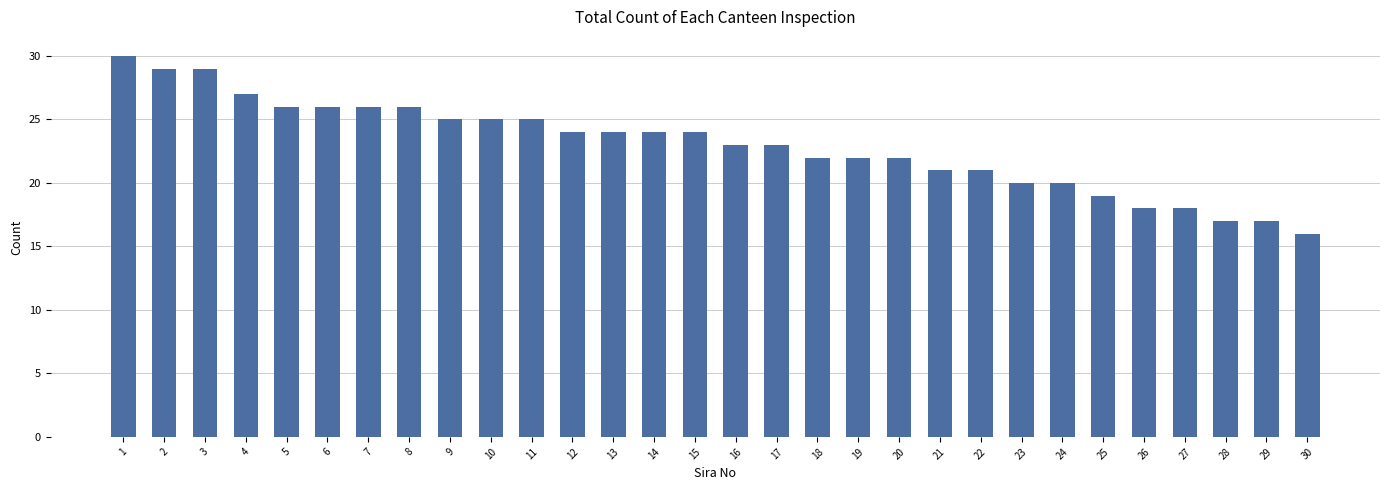

What is the sum of the values at 9 and 28?

42